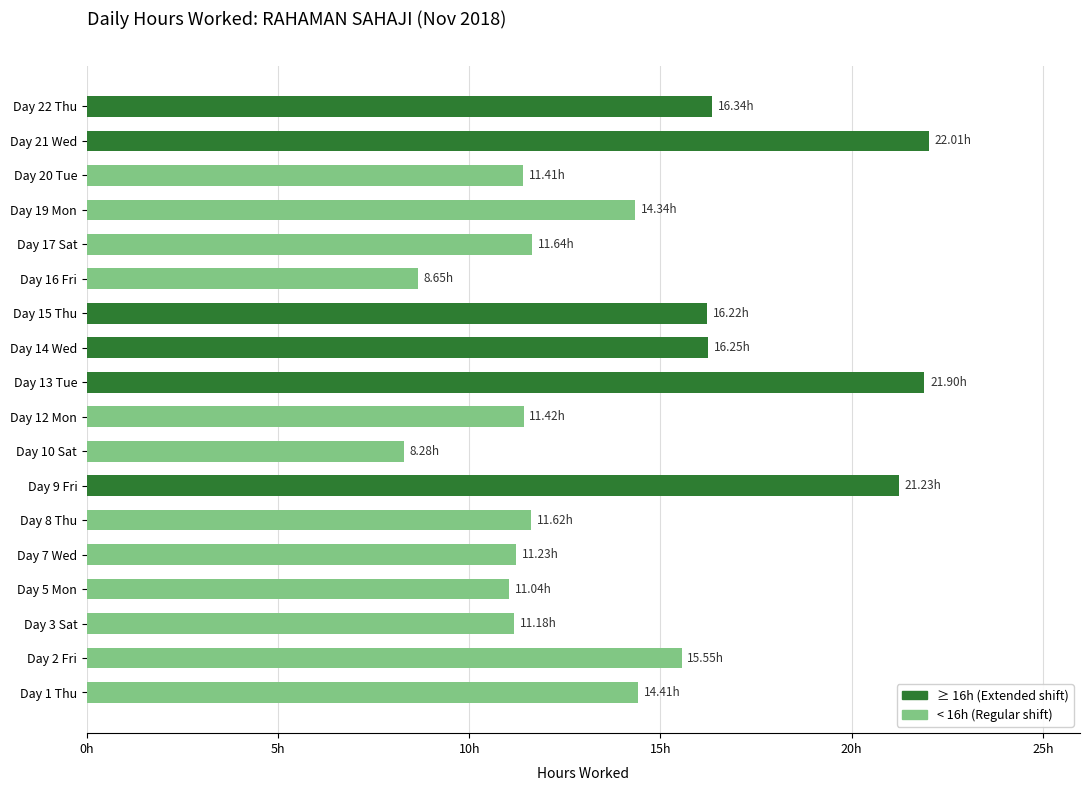

What is the difference between the second highest and second lowest values?

13.2